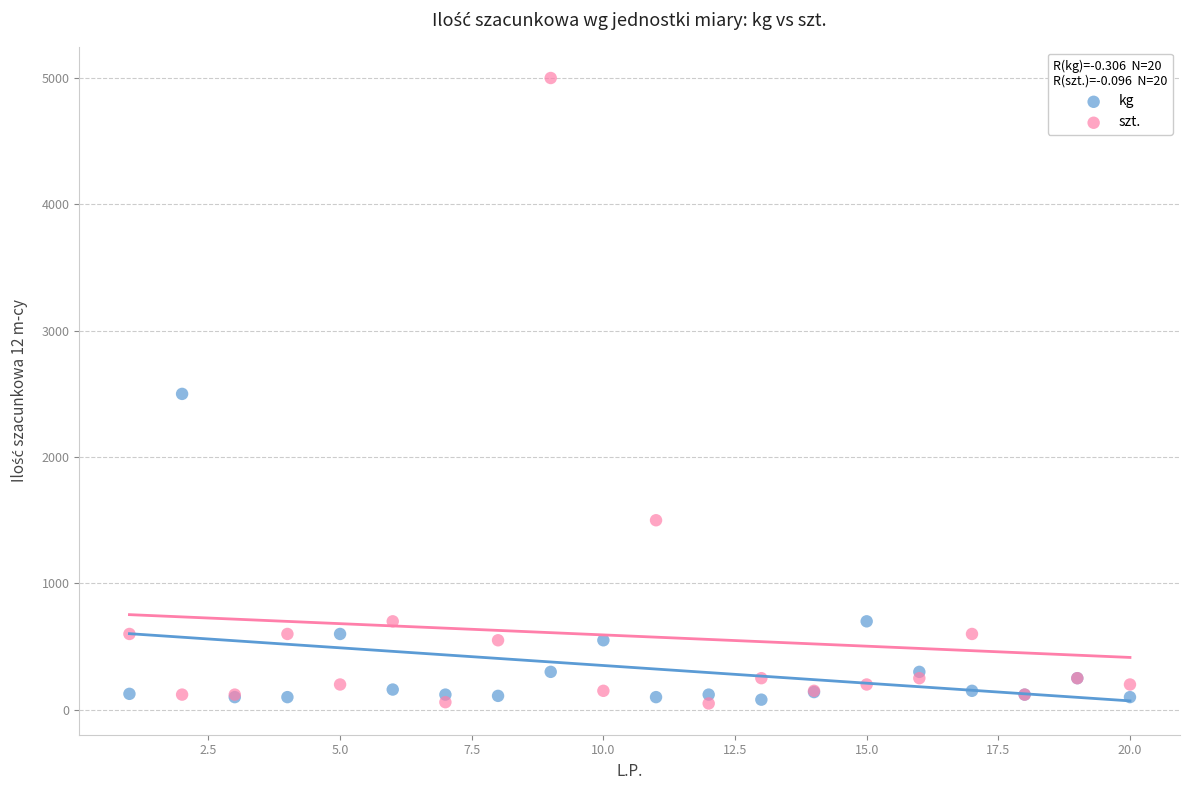

Which series has the widest spread of Y values?

szt.